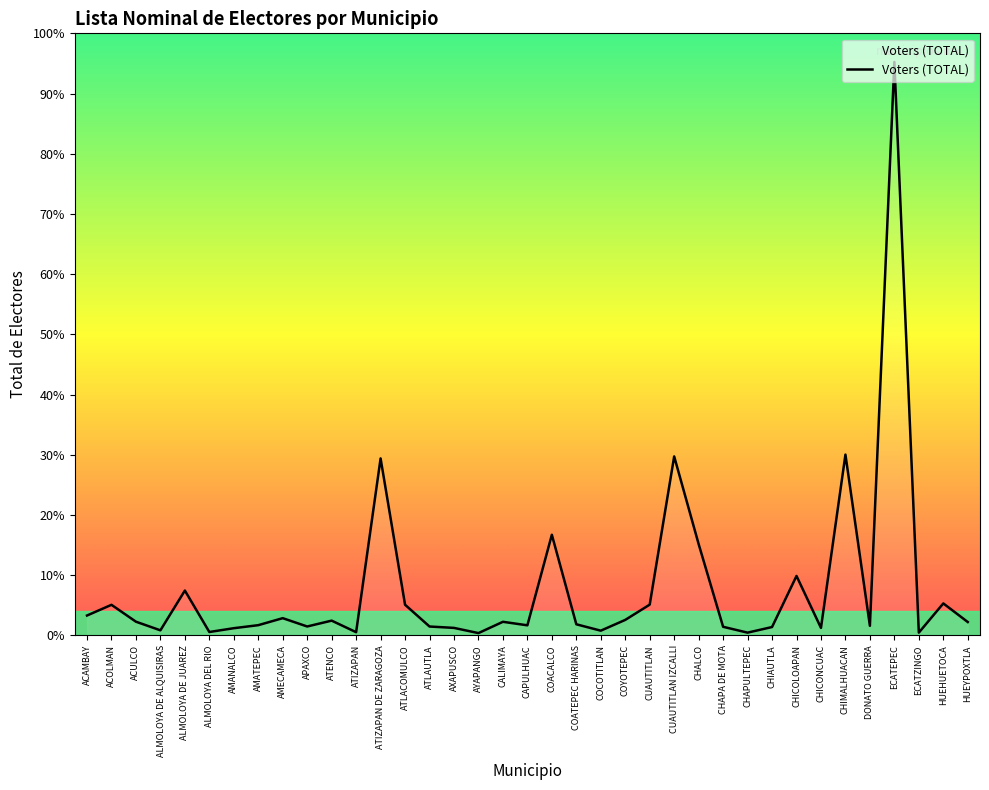

Reading left to right, list all the values displayed in this chart.

41299	63415	28503	10667	92940	7161	15044	21303	35791	18600	30693	6803	366339	63587	18528	15673	4903	28280	21014	208365	23135	9922	32204	63807	370446	189088	17960	5843	17438	123133	15661	374249	19970	1186569	5857	66314	27809